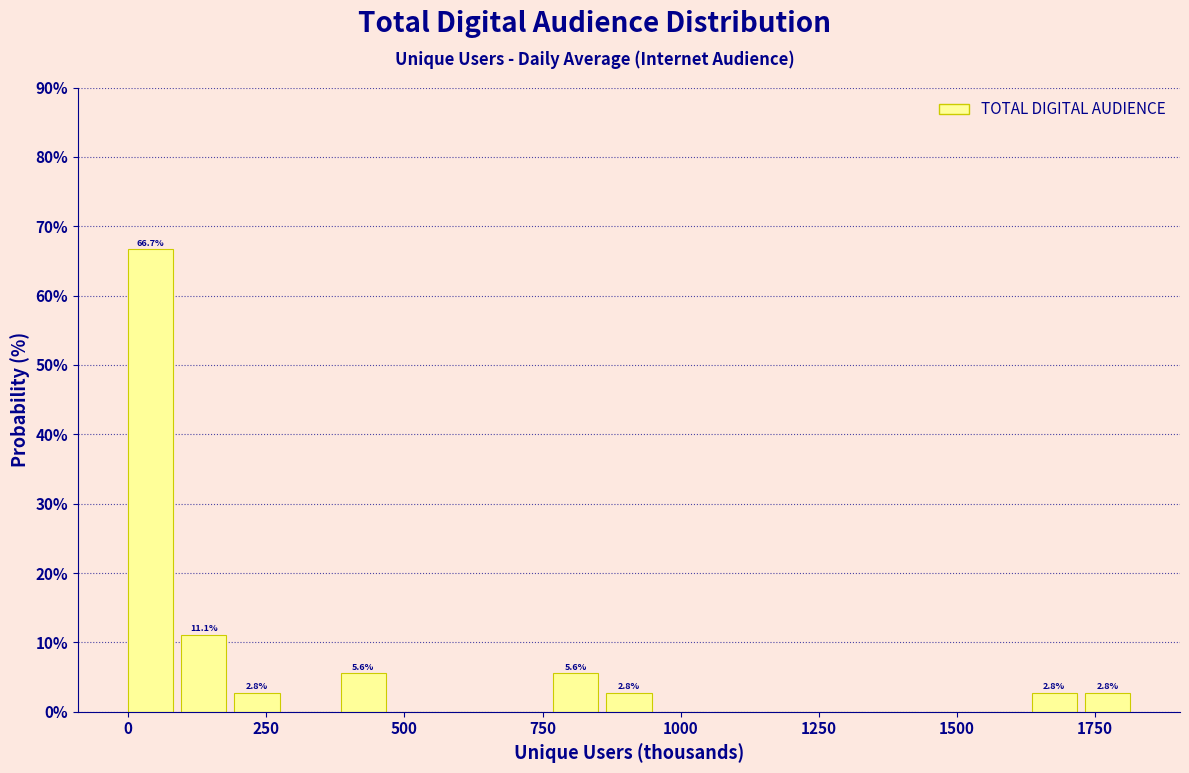

Around what value on the x-axis is the tallest bar? Give the approximate position of its centre, as read against the axis.

50